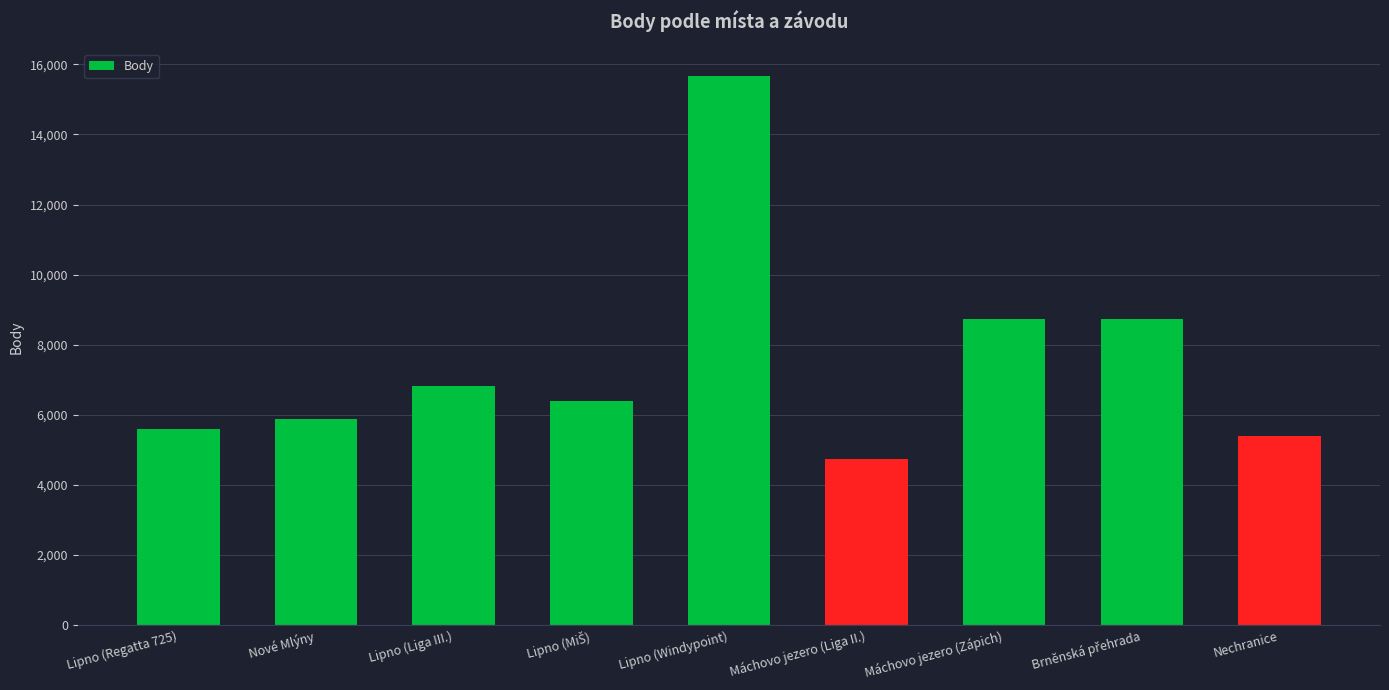

What is the value of the 7th bar from the left?

8730